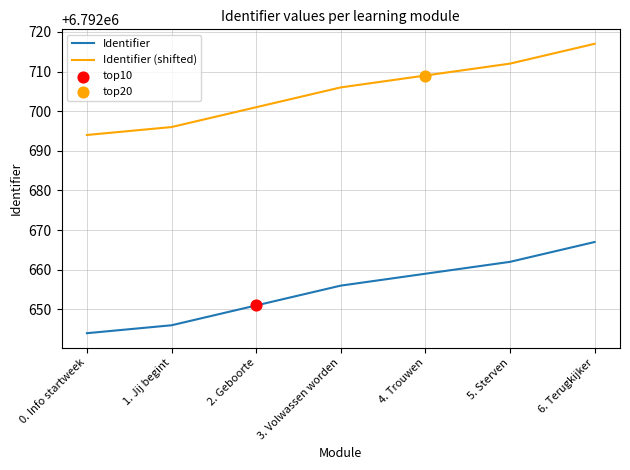

What is the total value across all series at 3. Volwassen worden?

13585362